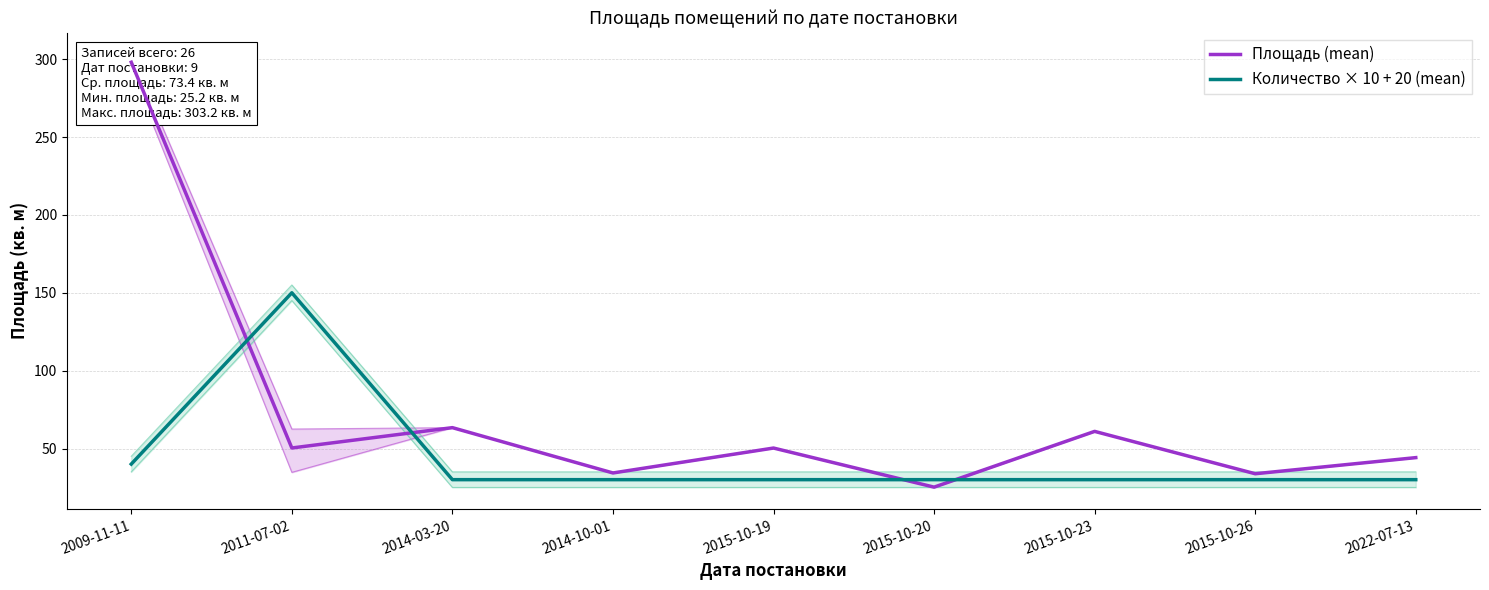

In Площадь (mean), how many points are lower than both neighbors (excluding endpoints)?

4